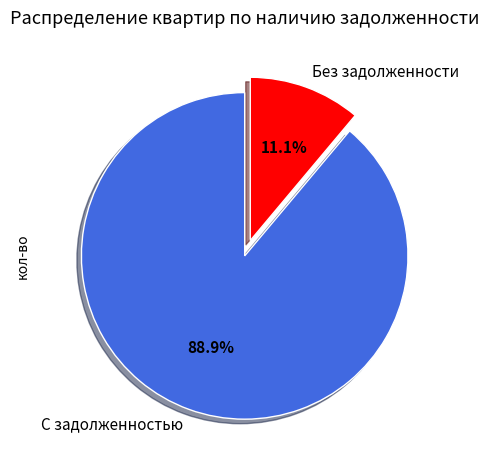

Which category has the smallest portion of the pie?

Без задолженности